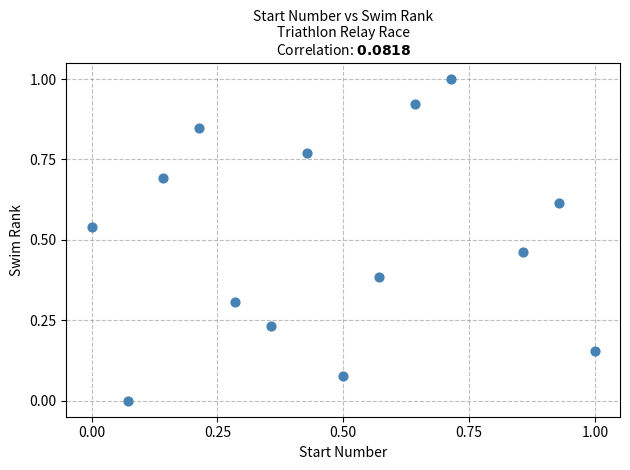

What is the range of X values (max minus min)?

1.0